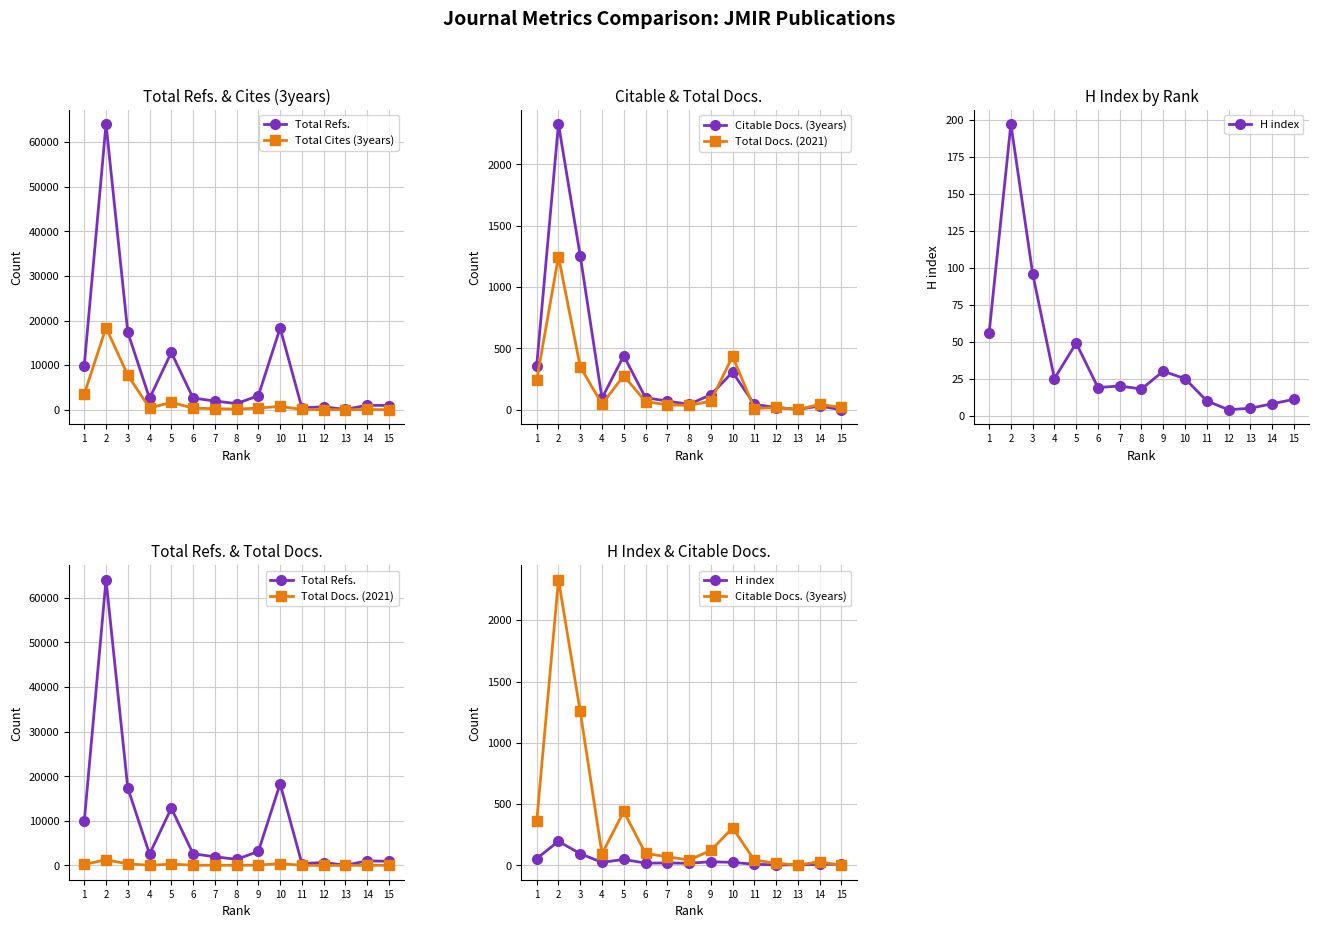

What is the sum of all Total Docs. (2021) values?

2906